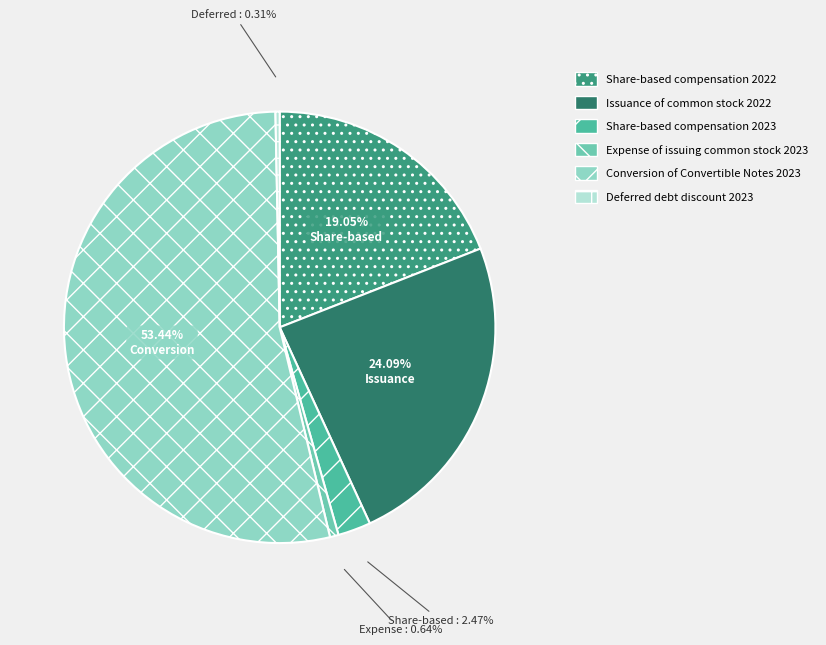

What percentage is NOT represented by Expense of issuing common stock 2023?

99.4%